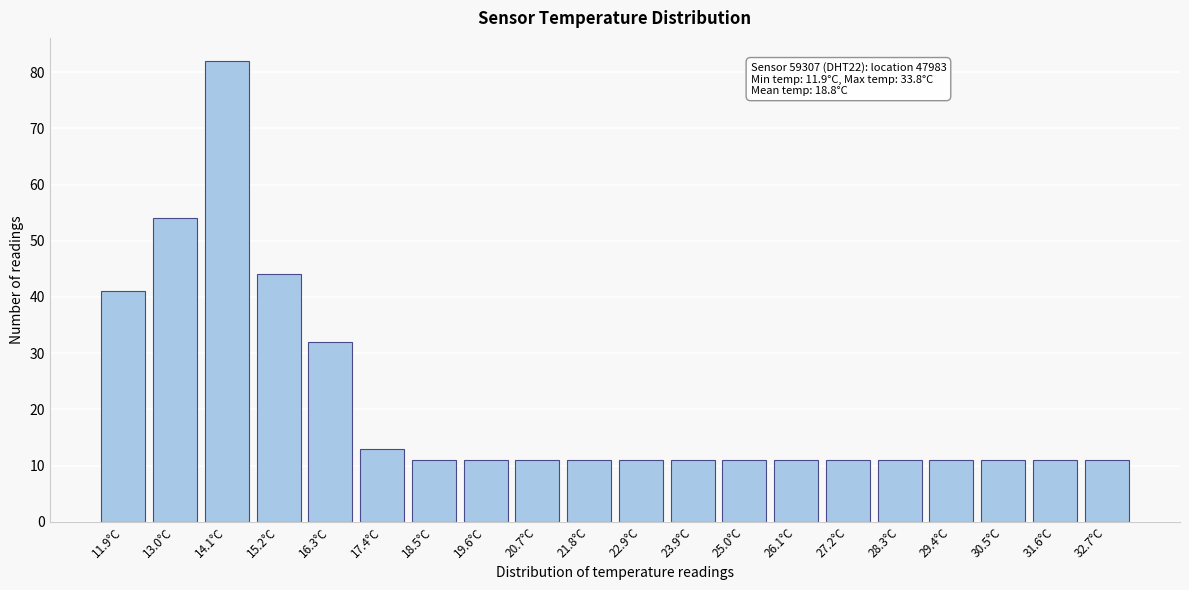

Reading left to right, what are all the values shown in this chart?

11.9°C=41	13.0°C=54	14.1°C=82	15.2°C=44	16.3°C=32	17.4°C=13	18.5°C=11	19.6°C=11	20.7°C=11	21.8°C=11	22.9°C=11	23.9°C=11	25.0°C=11	26.1°C=11	27.2°C=11	28.3°C=11	29.4°C=11	30.5°C=11	31.6°C=11	32.7°C=11